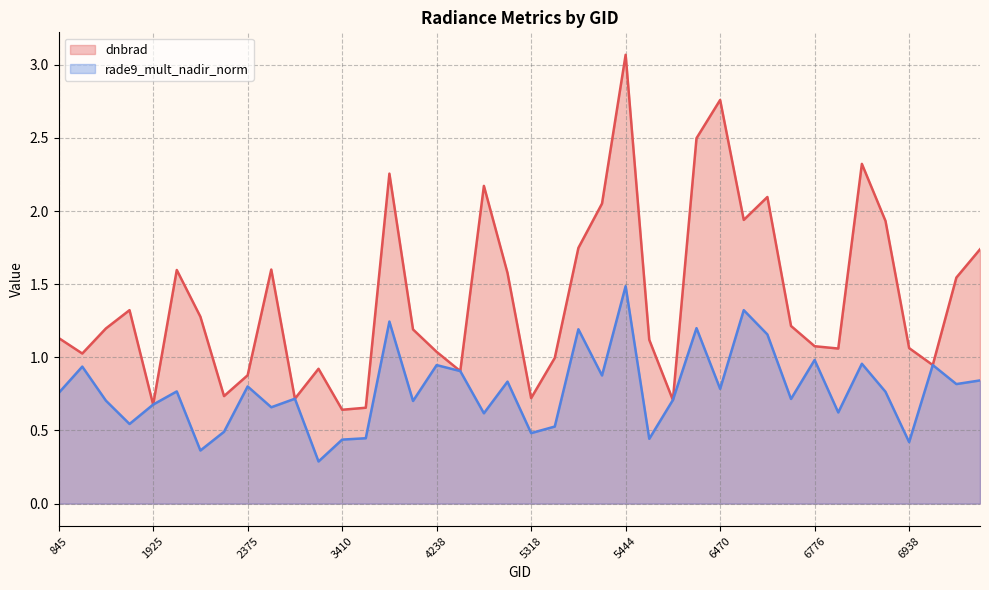

At which category does rade9_mult_nadir_norm reach its first local peak?

1079